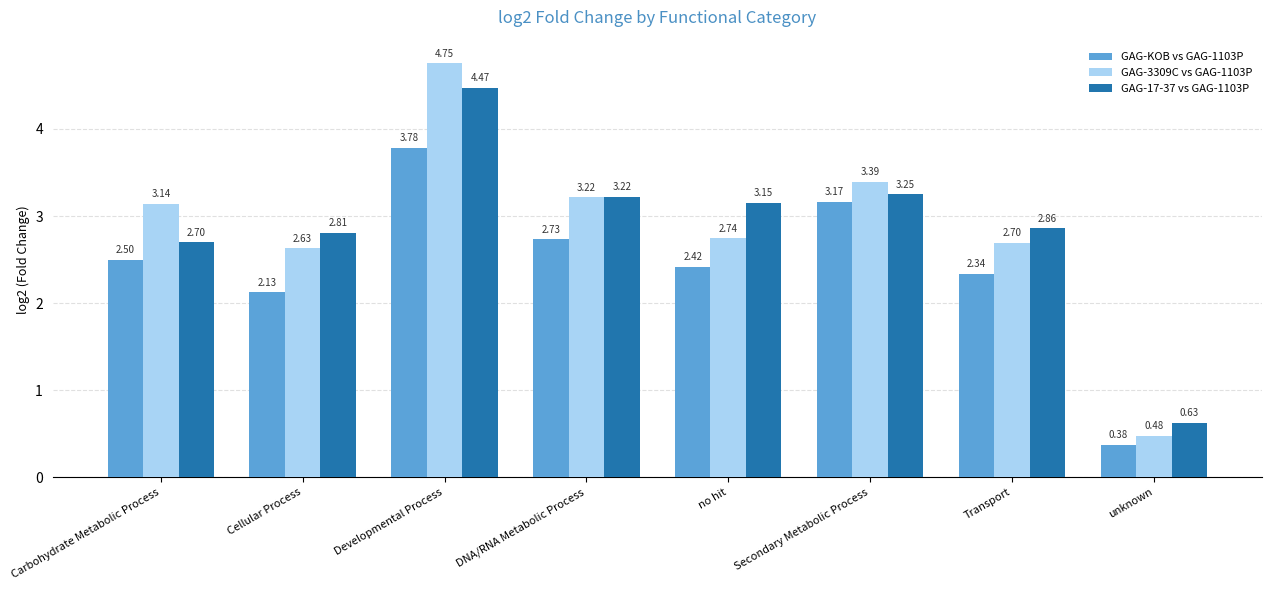

Which category has the lowest value in the GAG-KOB vs GAG-1103P series?

unknown